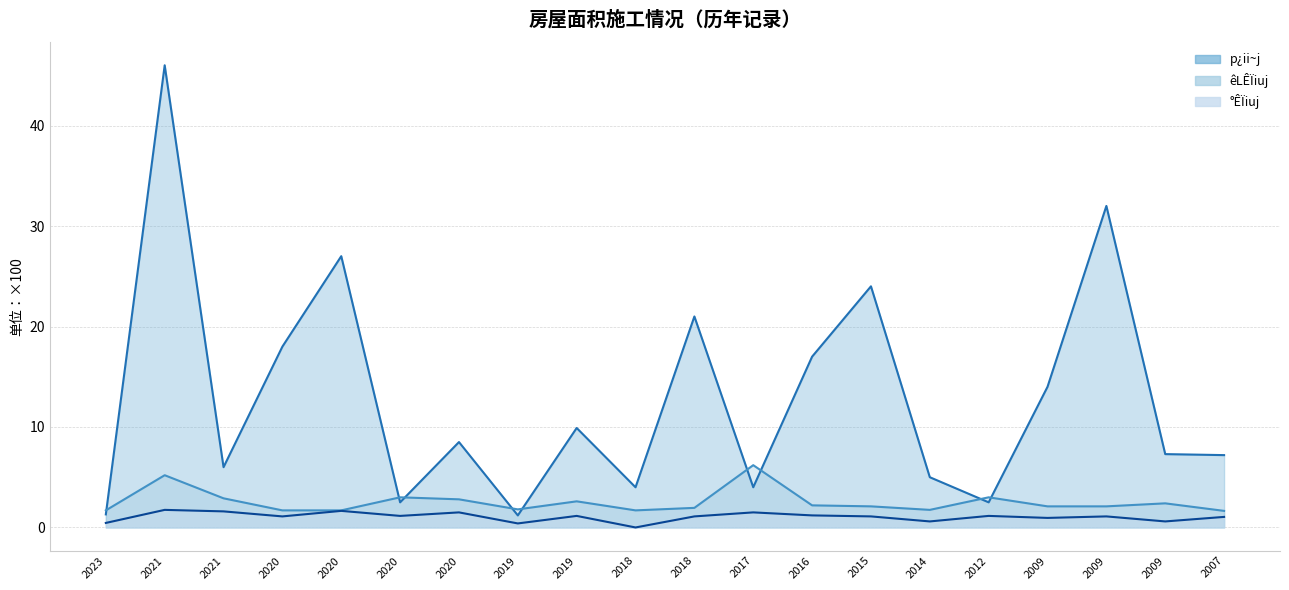

In °ÊÏiuj, how many points are lower than both neighbors (excluding endpoints)?

7